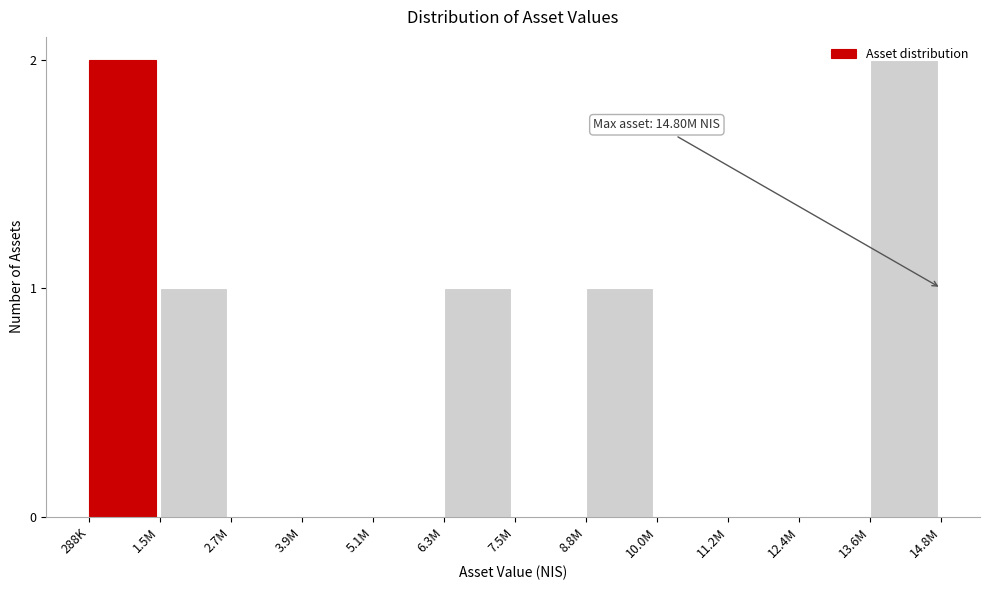

The chart shows a value of 2 at 6.3M. True or false?

False